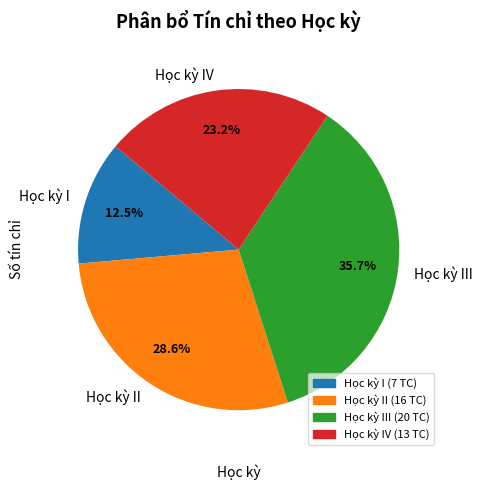

To the nearest percent, what is the average slice percentage?

25%